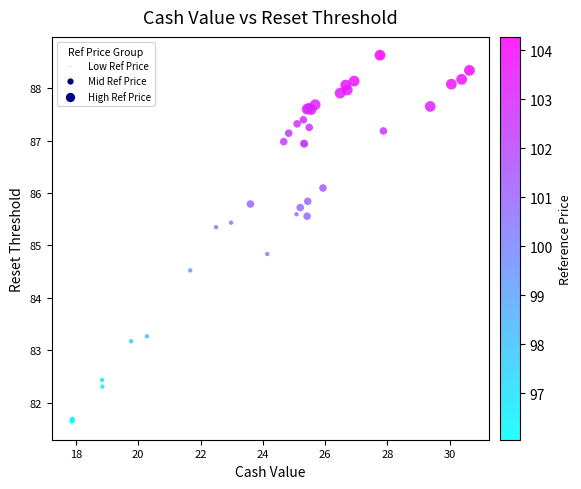

What Y value in the scatter plot is closest to 85?

84.8